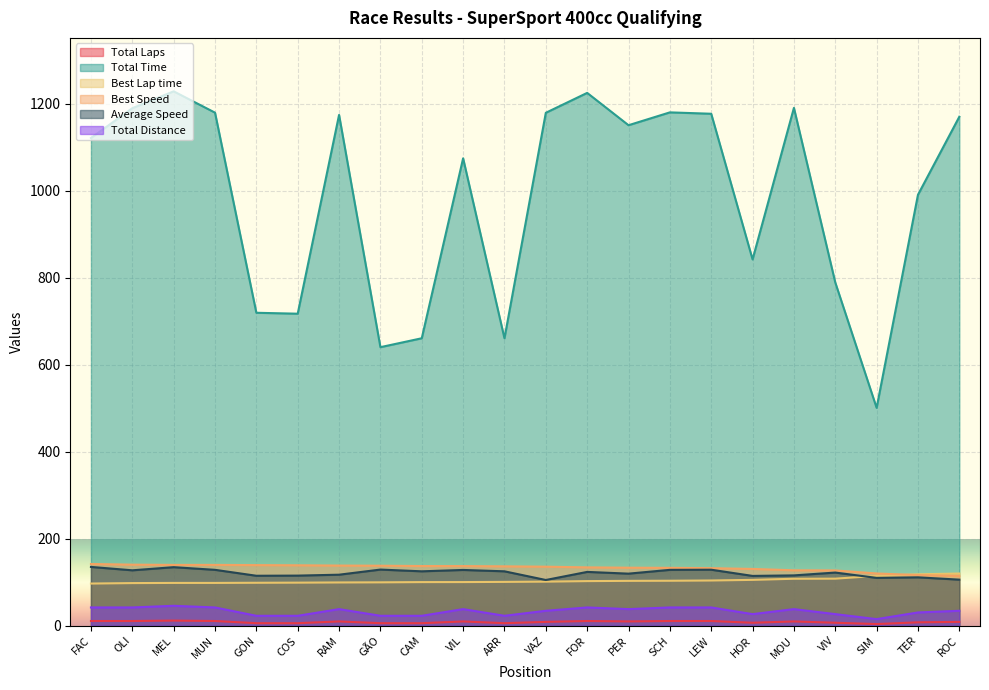

Reading right to left, extract all data points from this chart.

Total Laps: ROC=9.0	TER=8.0	SIM=4.0	VIV=7.0	MOU=10.0	HOR=7.0	LEW=11.0	SCH=11.0	PER=10.0	FOR=11.0	VAZ=9.0	ARR=6.0	VIL=10.0	CAM=6.0	GÃO=6.0	RAM=10.0	COS=6.0	GON=6.0	MUN=11.0	MEL=12.0	OLI=11.0	FAC=11.0
Total Time: ROC=1170.6	TER=991.2	SIM=501.2	VIV=789.5	MOU=1191.0	HOR=842.5	LEW=1177.4	SCH=1180.6	PER=1151.1	FOR=1225.4	VAZ=1179.7	ARR=661.2	VIL=1075.0	CAM=661.2	GÃO=640.7	RAM=1174.8	COS=717.7	GON=719.8	MUN=1180.0	MEL=1229.0	OLI=1190.2	FAC=1121.7
Best Lap time: ROC=120.2	TER=118.4	SIM=114.8	VIV=108.4	MOU=108.2	HOR=105.6	LEW=104.2	SCH=103.6	PER=103.3	FOR=102.8	VAZ=101.6	ARR=101.0	VIL=100.5	CAM=100.5	GÃO=99.9	RAM=99.7	COS=99.2	GON=98.9	MUN=98.6	MEL=98.6	OLI=98.2	FAC=97.2
Best Speed: ROC=114.8	TER=116.6	SIM=120.3	VIV=127.4	MOU=127.6	HOR=130.7	LEW=132.5	SCH=133.2	PER=133.6	FOR=134.3	VAZ=135.9	ARR=136.7	VIL=137.3	CAM=137.4	GÃO=138.2	RAM=138.5	COS=139.1	GON=139.5	MUN=140.0	MEL=140.0	OLI=140.6	FAC=142.1
Average Speed: ROC=106.1	TER=111.4	SIM=110.2	VIV=122.4	MOU=115.9	HOR=114.7	LEW=129.0	SCH=128.6	PER=119.9	FOR=123.9	VAZ=105.3	ARR=125.3	VIL=128.4	CAM=125.3	GÃO=129.3	RAM=117.5	COS=115.4	GON=115.1	MUN=128.7	MEL=134.8	OLI=127.6	FAC=135.4
Total Distance: ROC=34.5	TER=30.7	SIM=15.3	VIV=26.8	MOU=38.4	HOR=26.8	LEW=42.2	SCH=42.2	PER=38.4	FOR=42.2	VAZ=34.5	ARR=23.0	VIL=38.4	CAM=23.0	GÃO=23.0	RAM=38.4	COS=23.0	GON=23.0	MUN=42.2	MEL=46.0	OLI=42.2	FAC=42.2